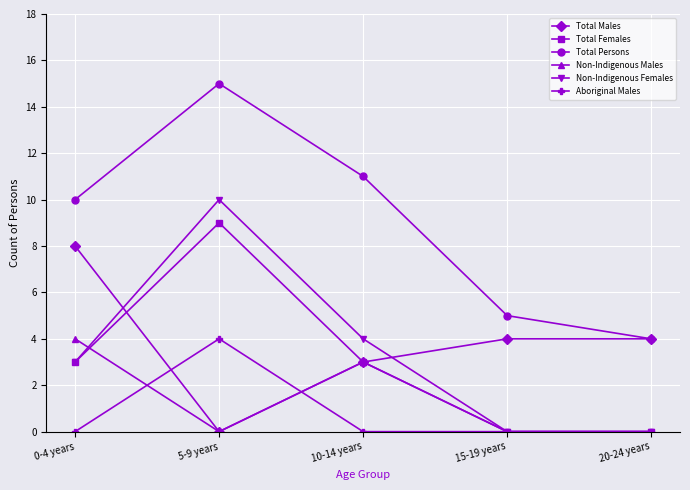

What is the average value of the Non-Indigenous Males series?

1